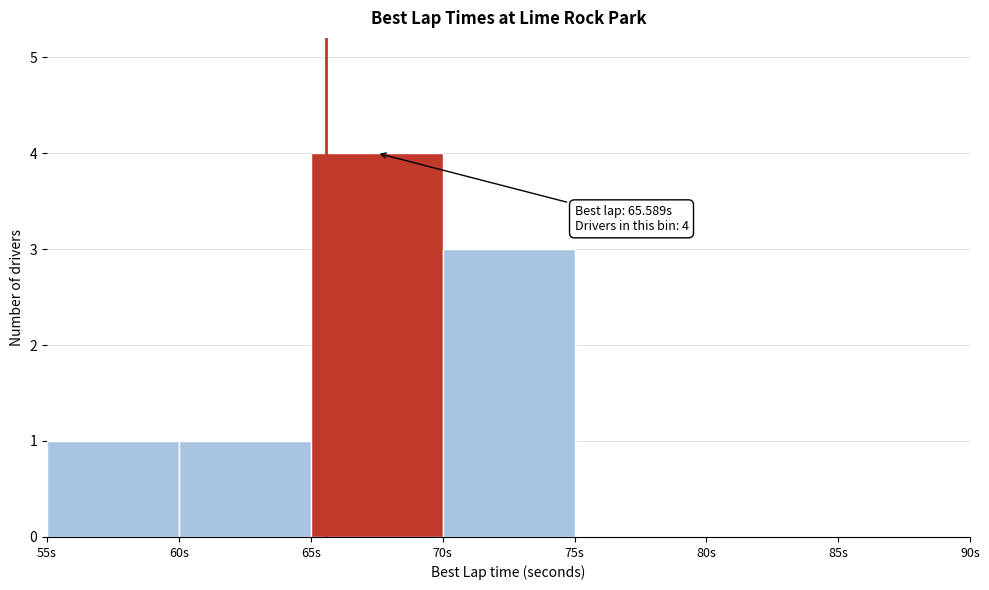

Over which range of the x-axis is the bar tallest?

65 to 70